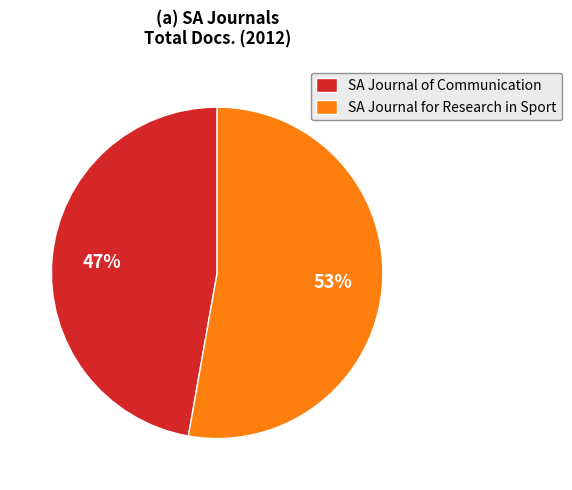

To the nearest percent, what percentage of the pie is SA Journal of Communication?

47%